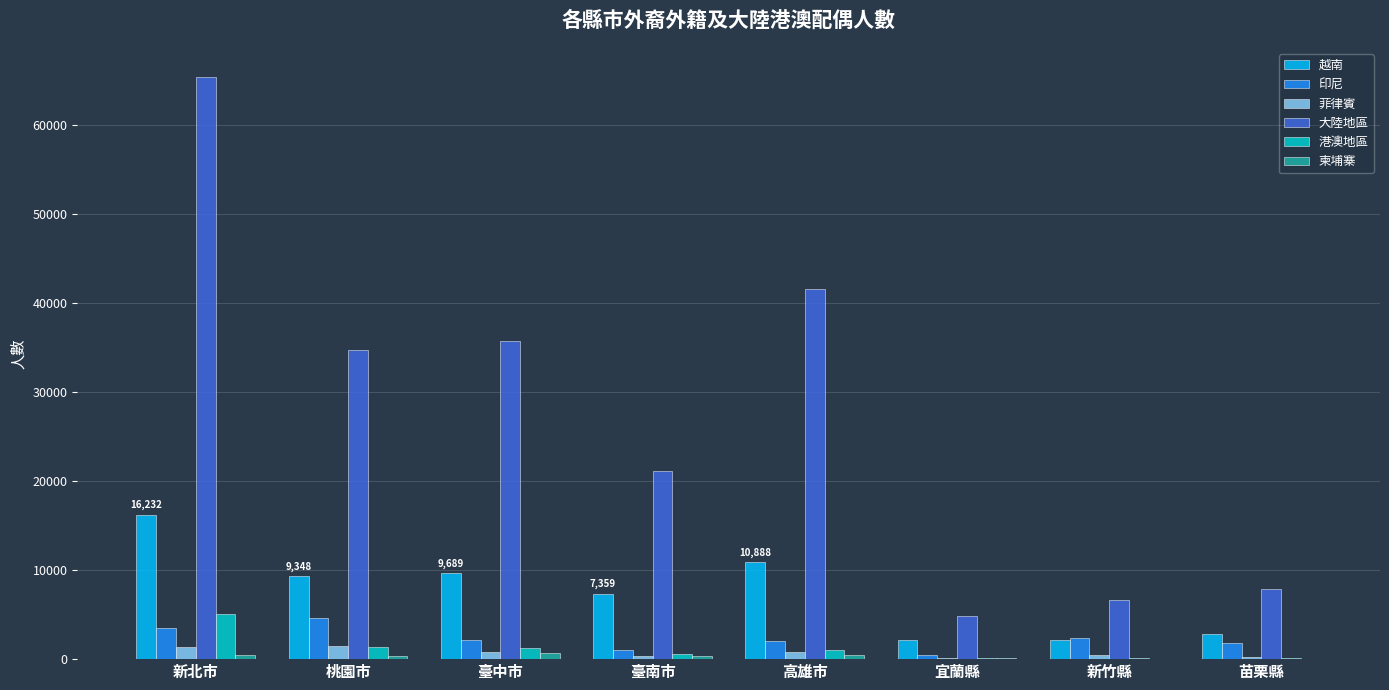

The 大陸地區 series shows 47650 at 桃園市. True or false?

False